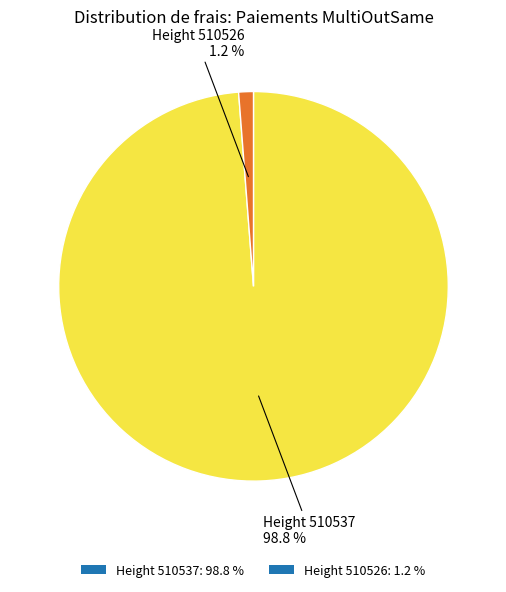

Which slice is the largest?

Height 510537: 98.8 %